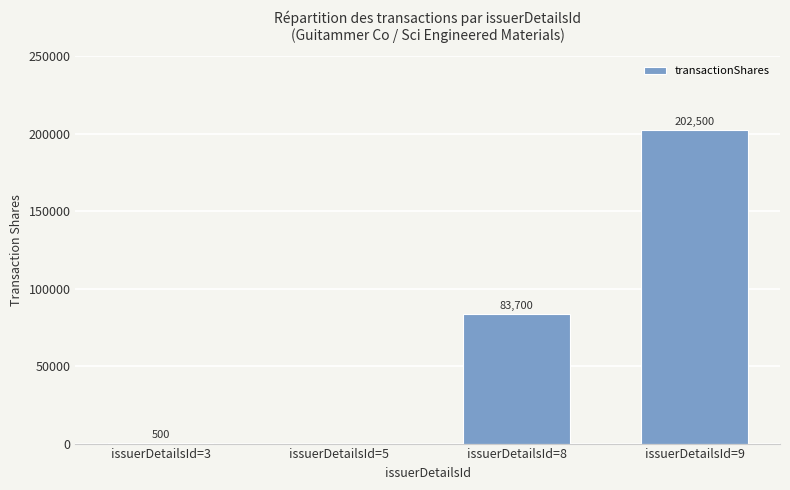

What is the greatest value displayed?

202500